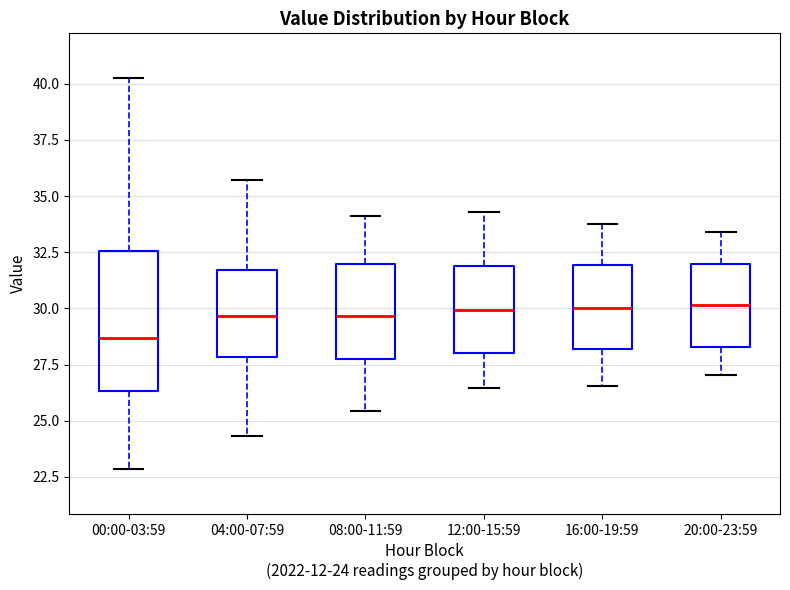

Which box is the tallest, from its lower edge to its upper edge?

00:00-03:59